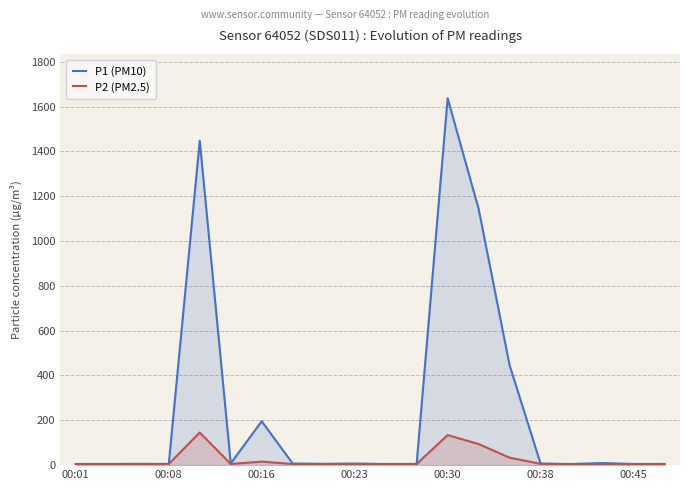

Which series has the widest spread of values?

P1 (PM10)